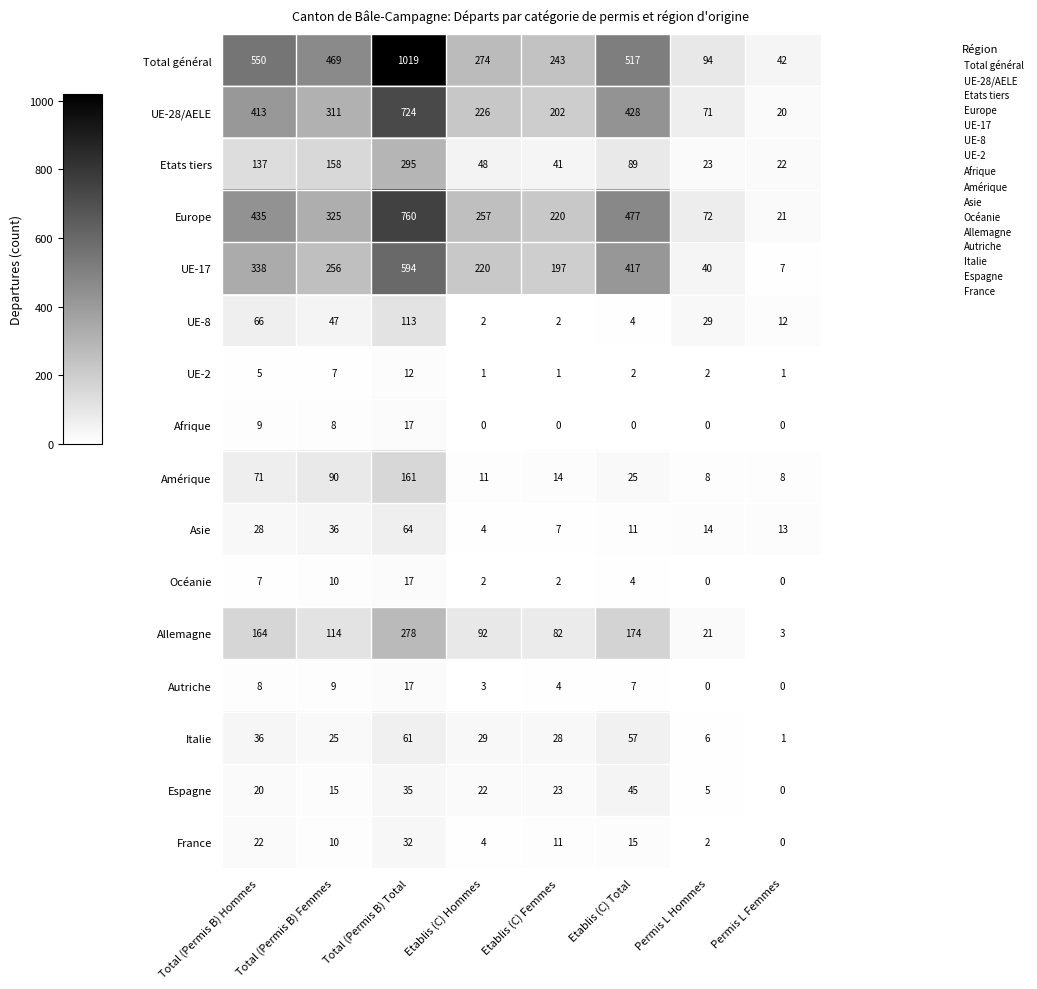

Where is Autriche nearest to the value 8?

Total (Permis B) Hommes